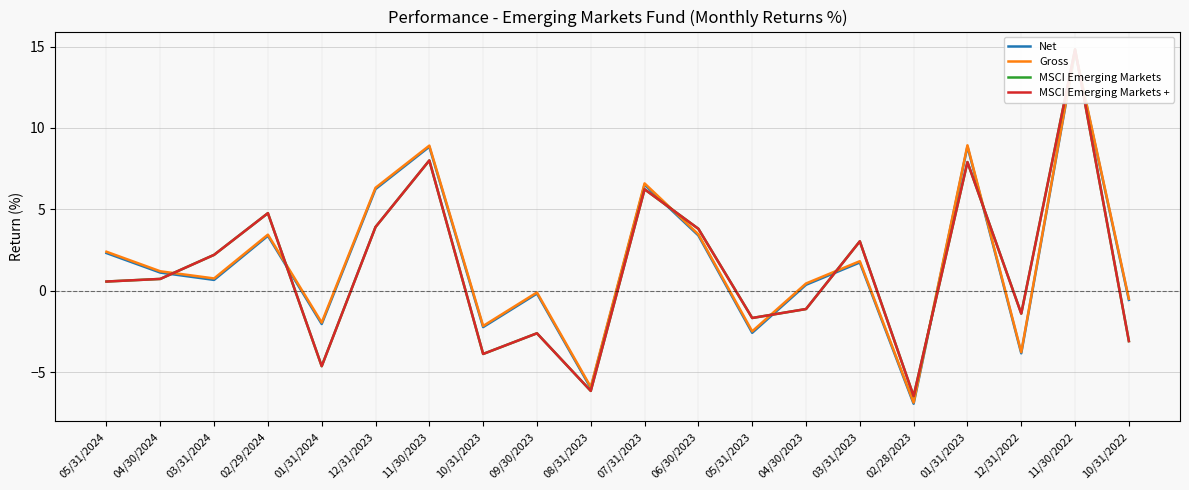

How many lines are shown in the chart?

4